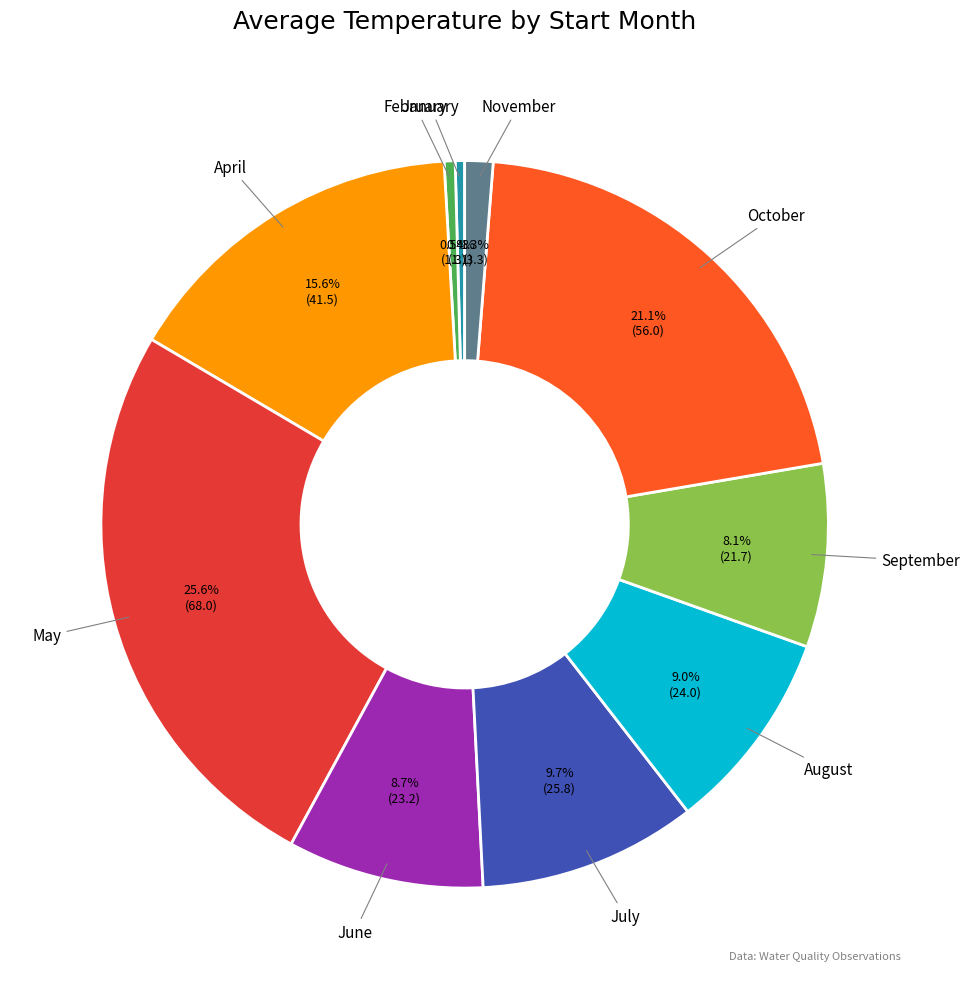

Which category has the biggest portion of the pie?

May